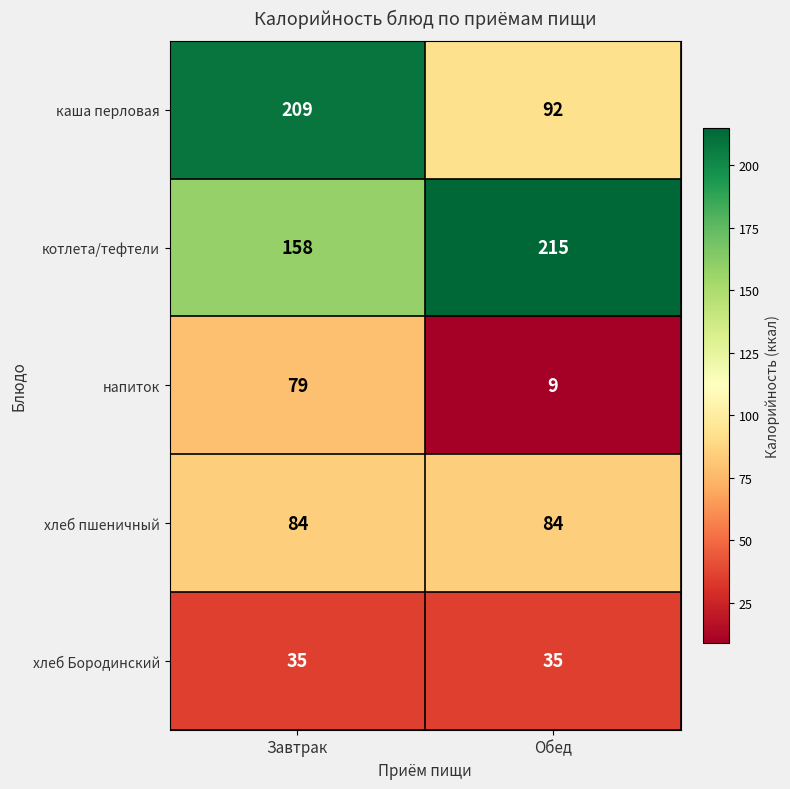

Which series has the largest total across all categories?

котлета/тефтели